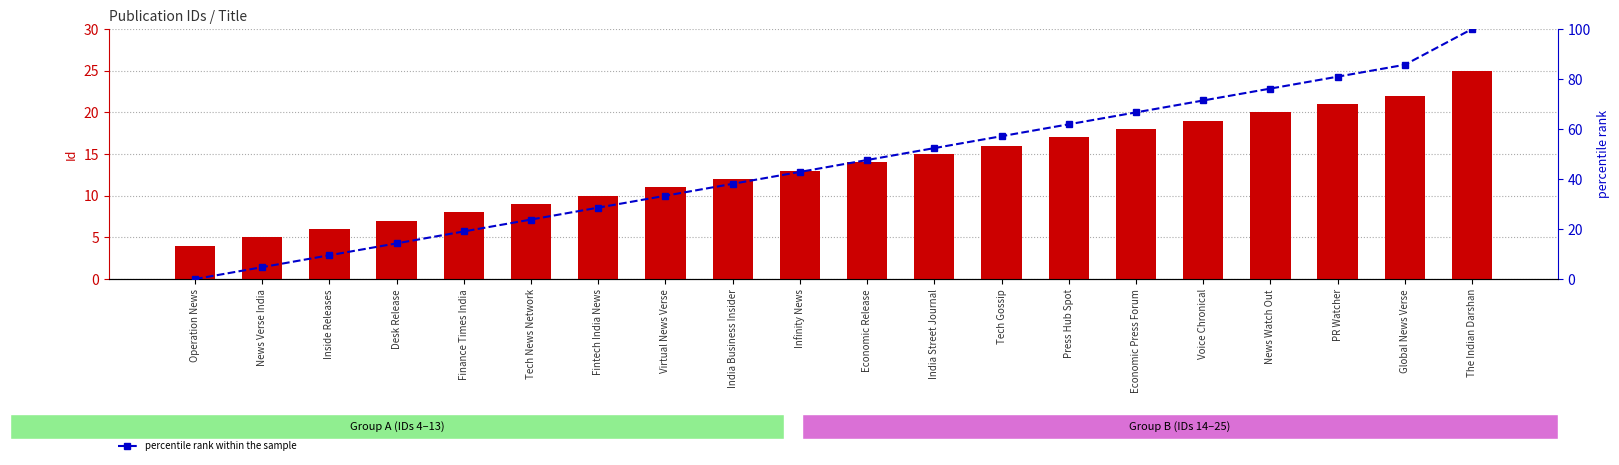

The value of percentile rank within the sample at PR Watcher is 81.0. True or false?

True